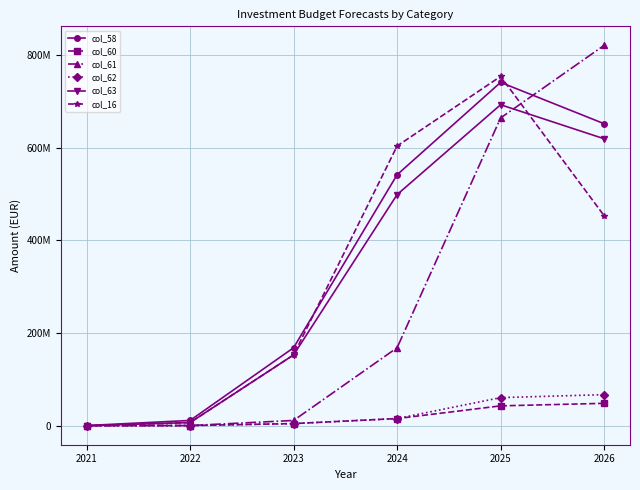

What is the sum of all col_63 values?

1969284521.7